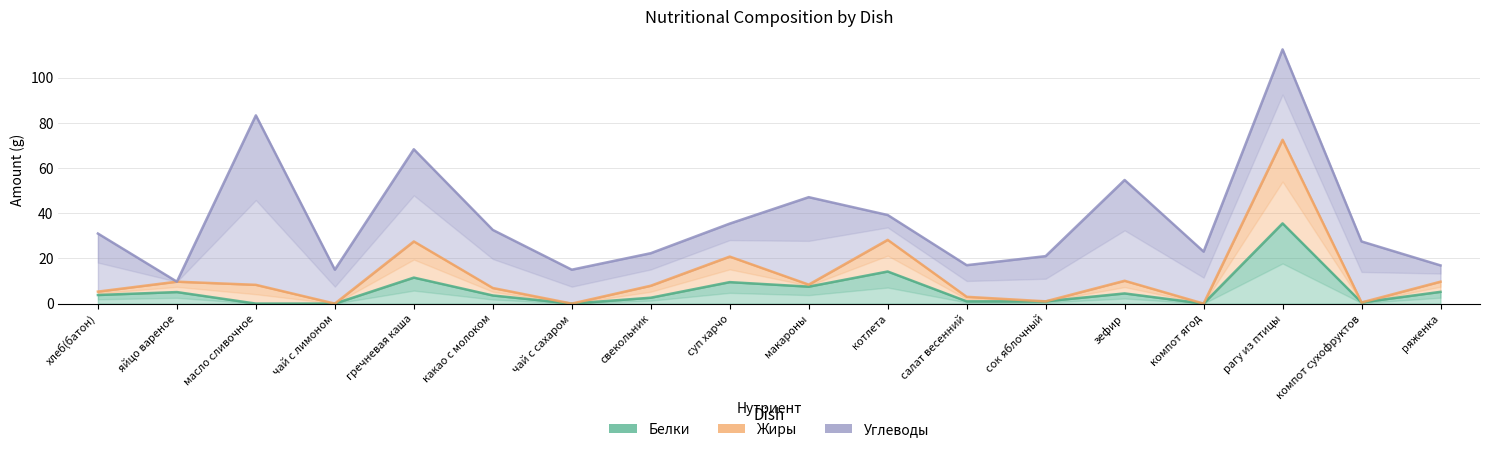

Where does the Жиры series first go above 8?

яйцо вареное